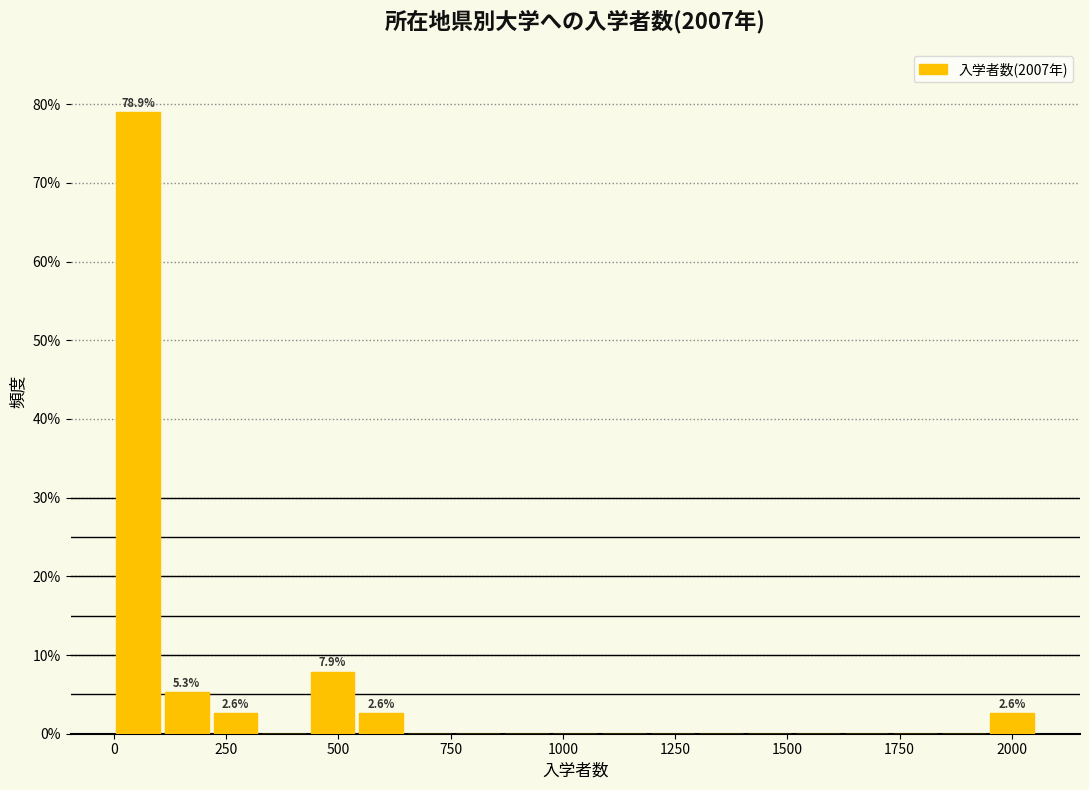

Read against the x-axis, roughly where is the centre of the tallest bar?

50